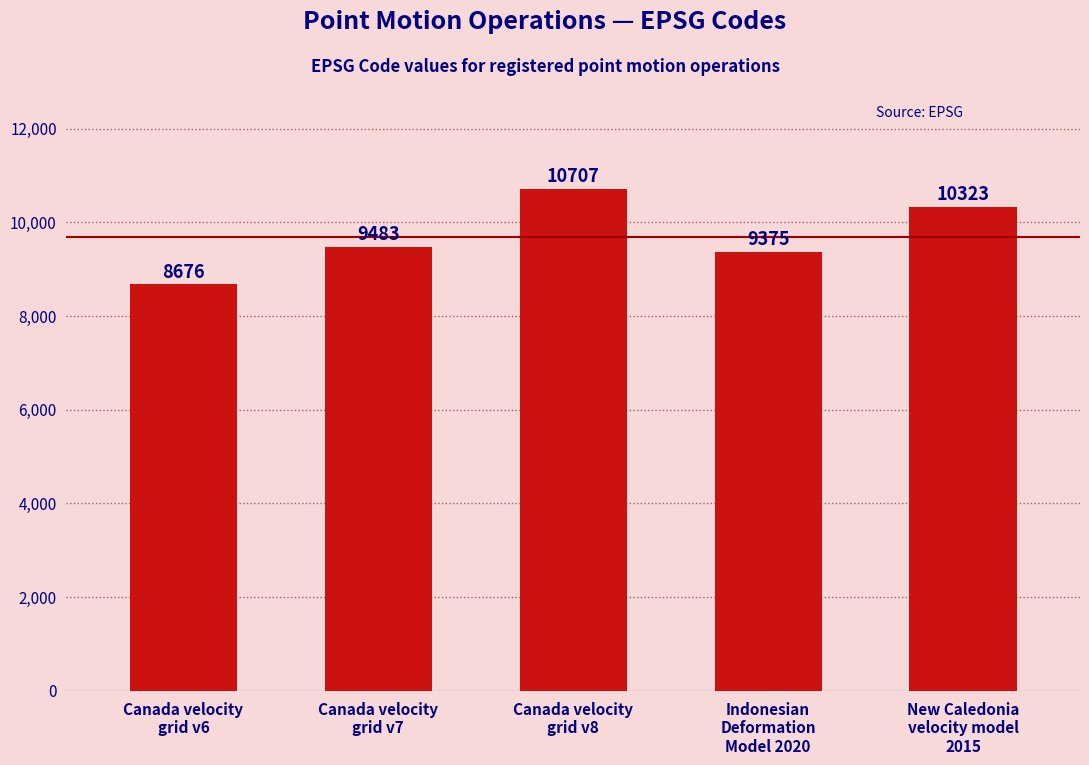

Reading left to right, transcribe all the data shown in this chart.

Canada velocity
grid v6=8676	Canada velocity
grid v7=9483	Canada velocity
grid v8=10707	Indonesian
Deformation
Model 2020=9375	New Caledonia
velocity model
2015=10323